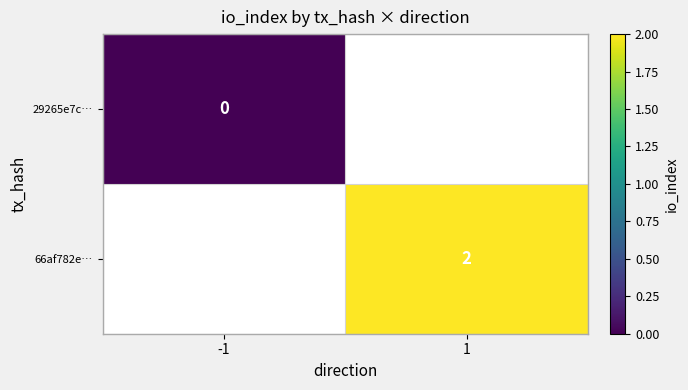

The value of 66af782e… at 1 is 1. True or false?

False